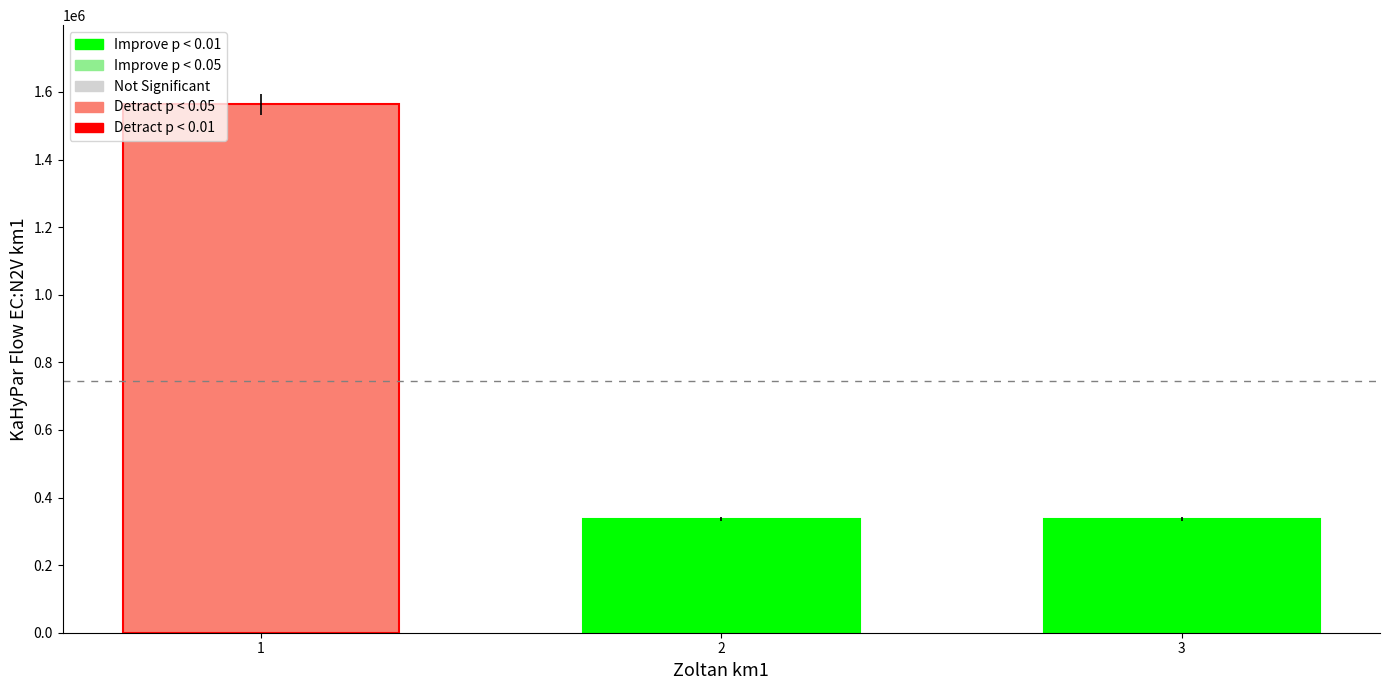

What is the sum of all values?

2235411